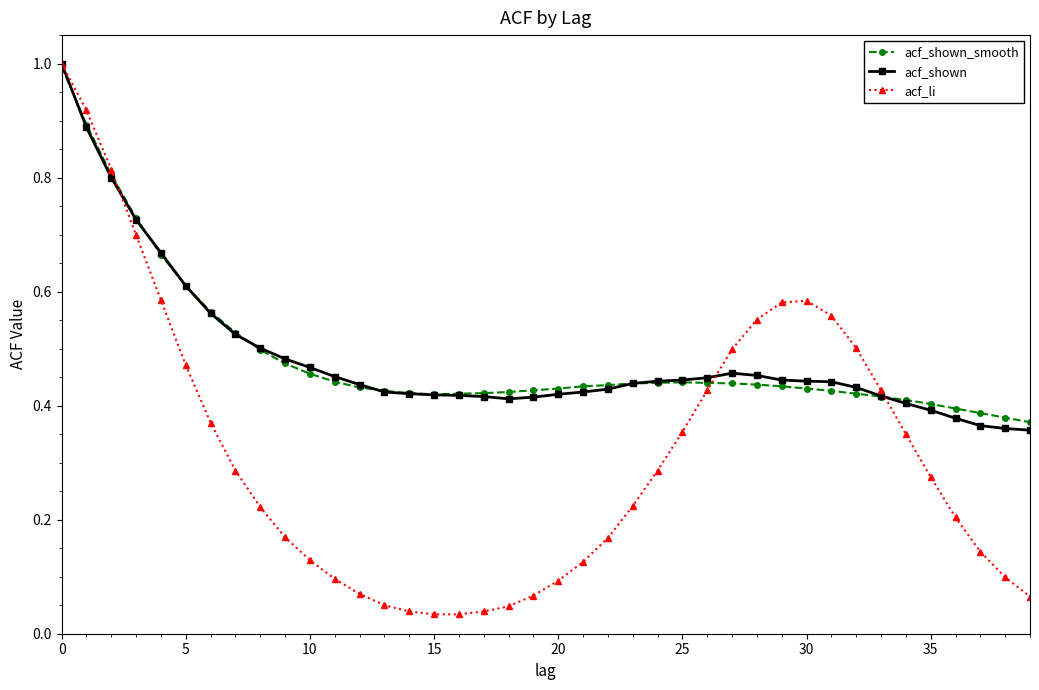

What is the highest value of the acf_shown series?

1.0